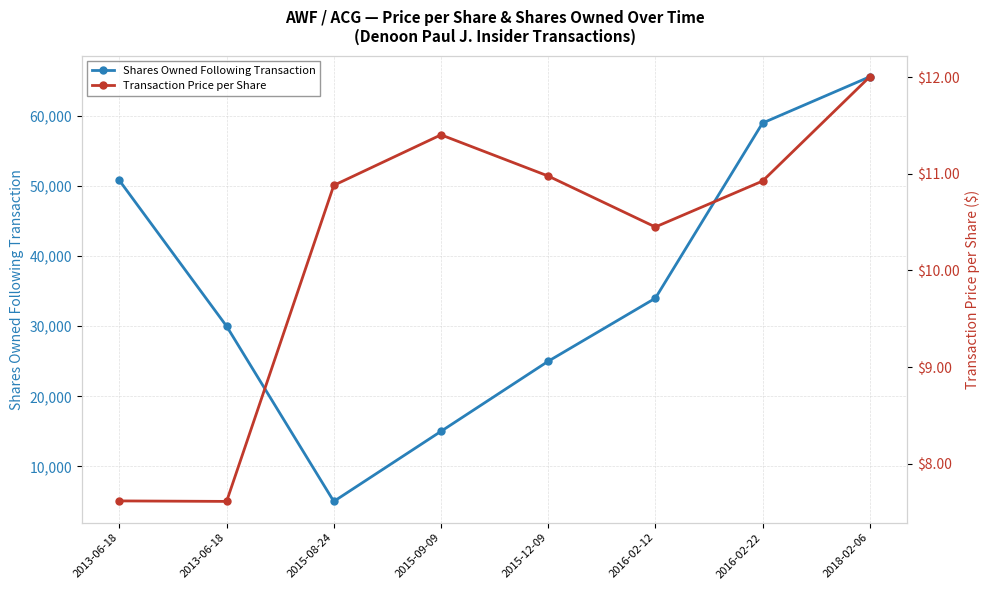

Reading right to left, list all the values displayed in this chart.

Shares Owned Following Transaction: 2018-02-06=65600.0	2016-02-22=59000.0	2016-02-12=34000.0	2015-12-09=25000.0	2015-09-09=15000.0	2015-08-24=5000.0	2013-06-18=30000.0	2013-06-18=50800.0
Transaction Price per Share: 2018-02-06=12.0	2016-02-22=10.9	2016-02-12=10.4	2015-12-09=11.0	2015-09-09=11.4	2015-08-24=10.9	2013-06-18=7.6	2013-06-18=7.6